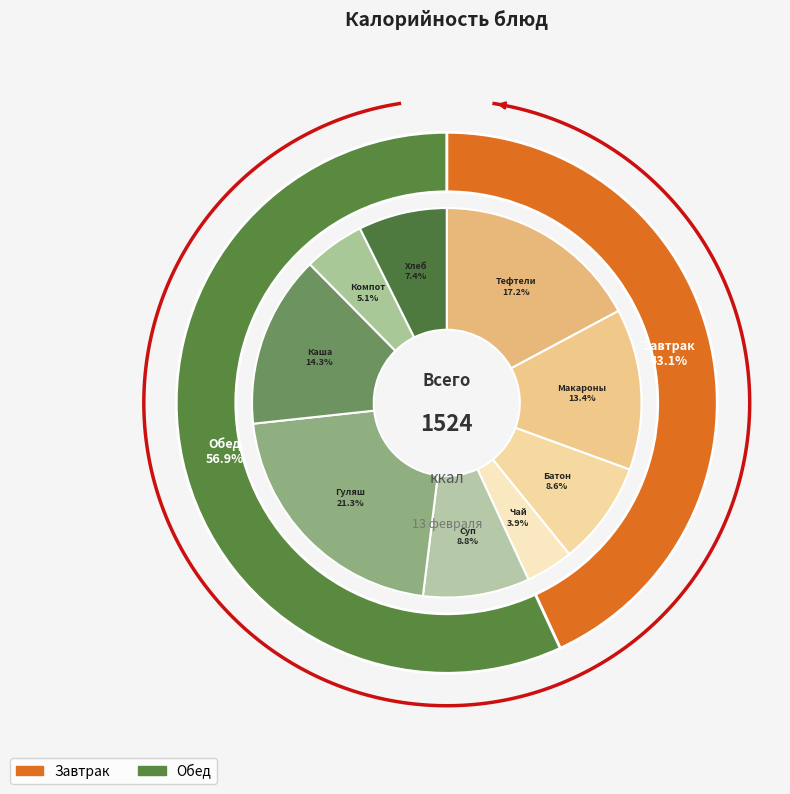

Is Суп картофельный с зелёным горошком the majority of the pie?

No